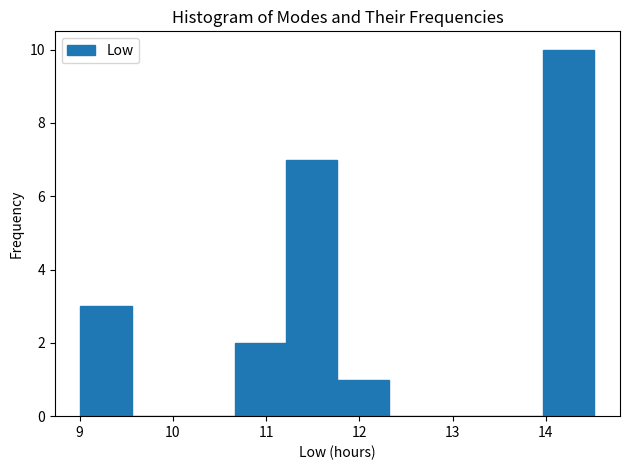

What is the height of the bar covering 9.0 to 9.6 on the x-axis? Neither the bar edges nor the heights are printed on the chart, so give them approximately, as read against the axes.

3